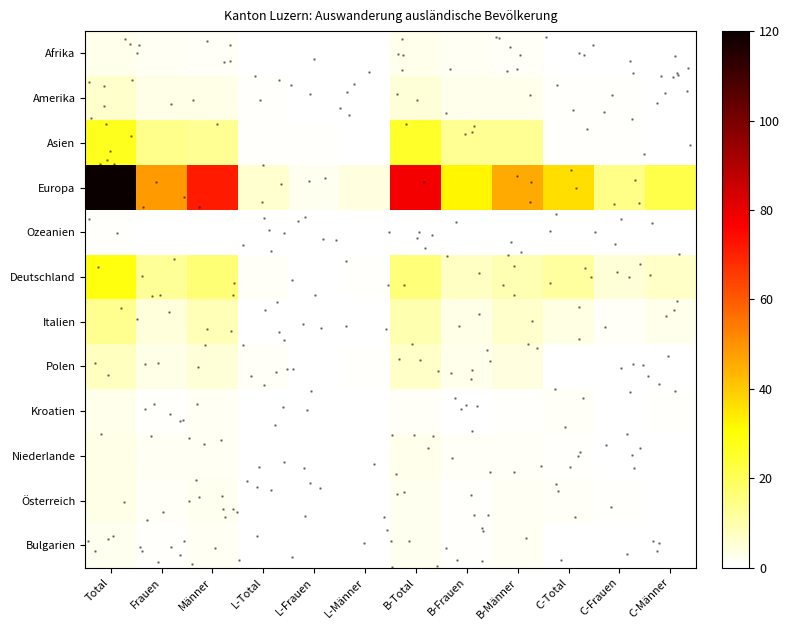

At which category is the sum across all series the highest?

Total